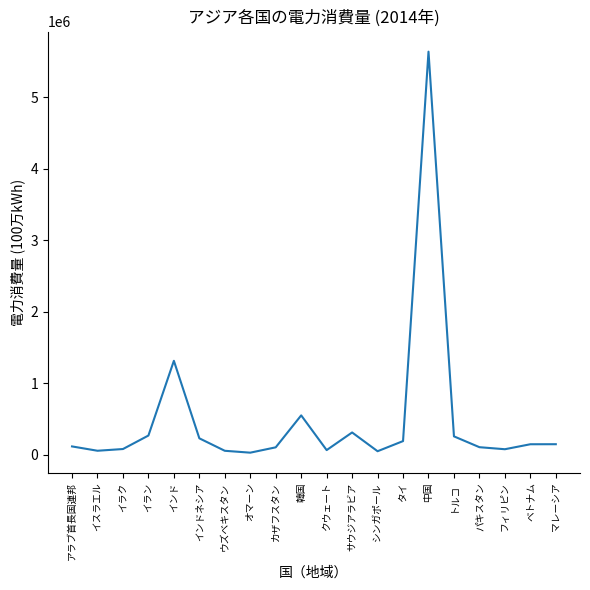

What is the change in value from タイ to トルコ?

+66164